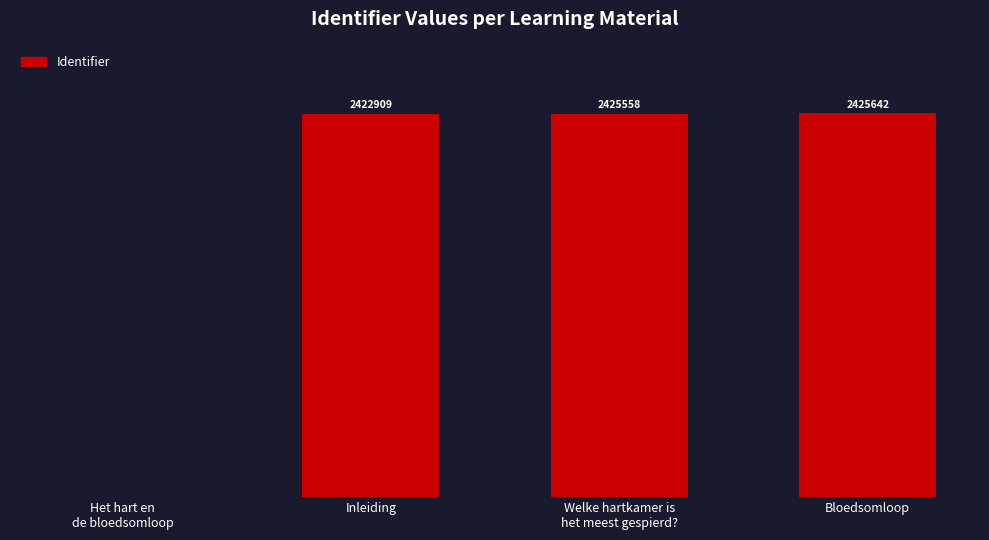

At which label is the value closest to 1212821?

Inleiding